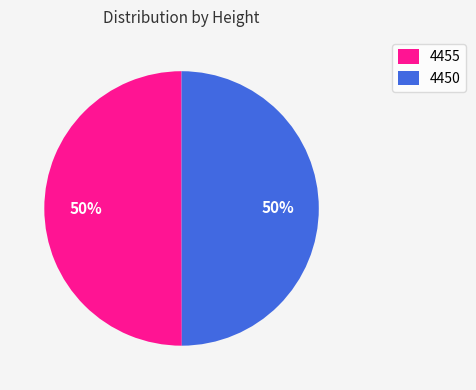

To the nearest percent, what is the combined percentage of 4455 and 4450?

100%